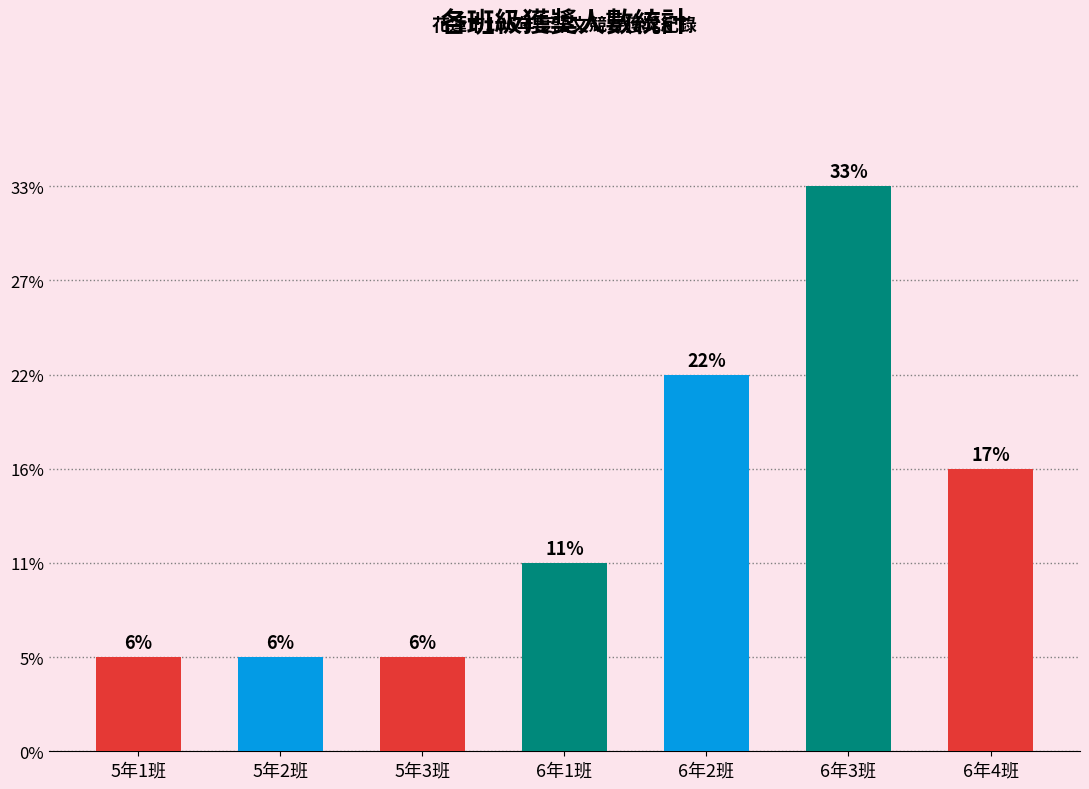

Does the chart contain any negative values?

No